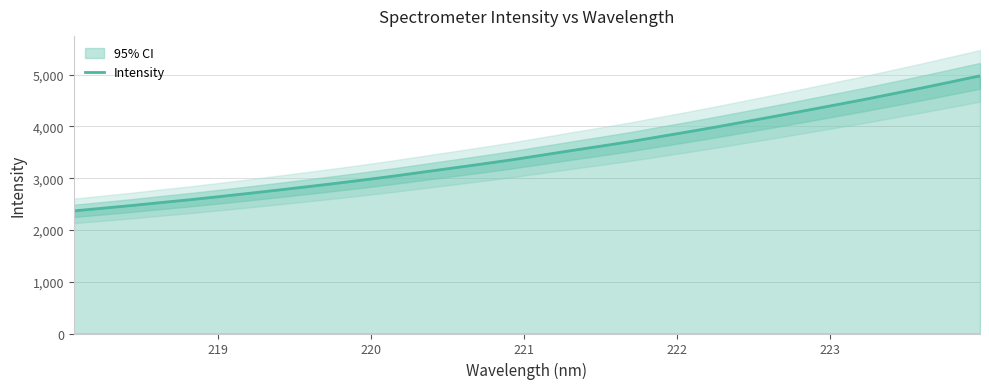

What is the minimum value for Intensity?

2368.6